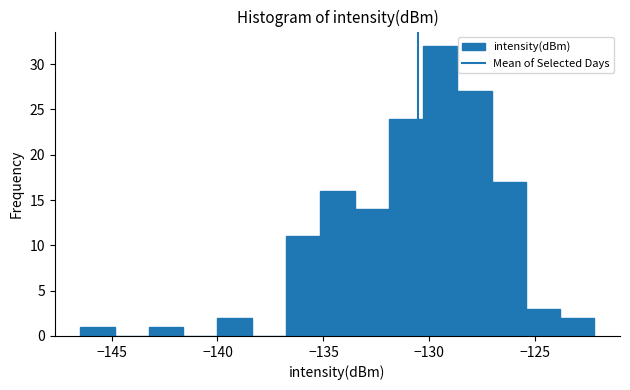

Read against the x-axis, roughly where is the centre of the tallest bar?

-129.5